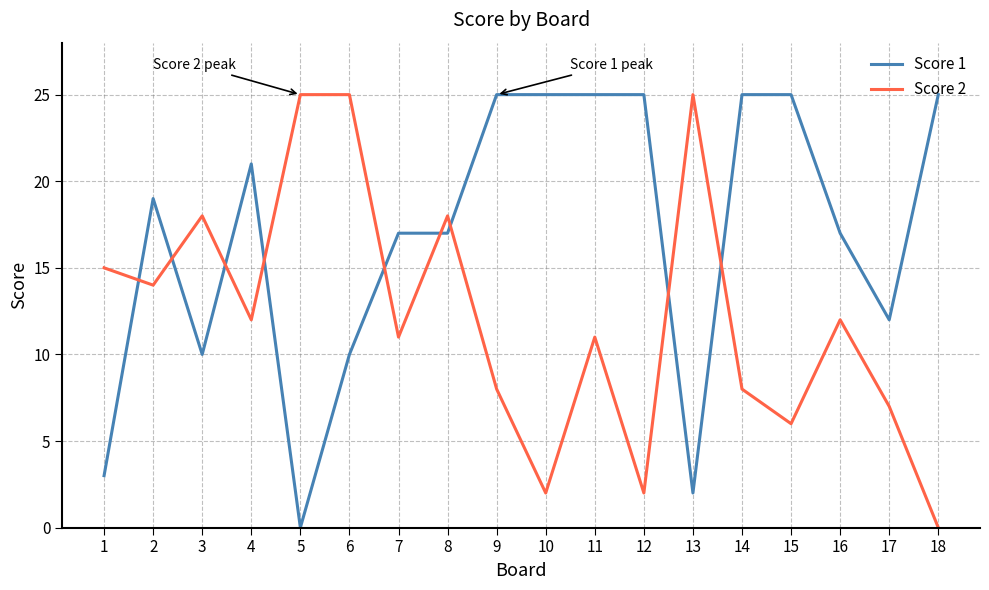

True or false: Score 1 has a value of 25 at 11.

True